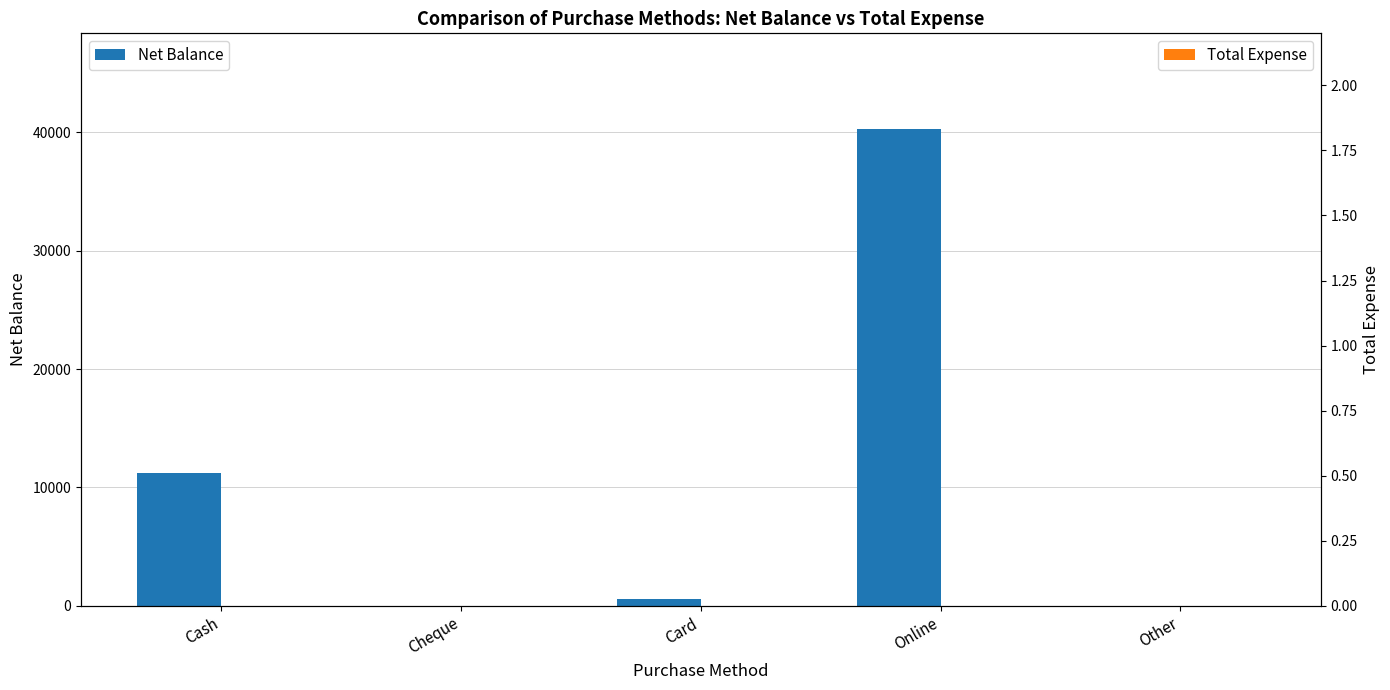

At which category is the sum across all series the highest?

Online